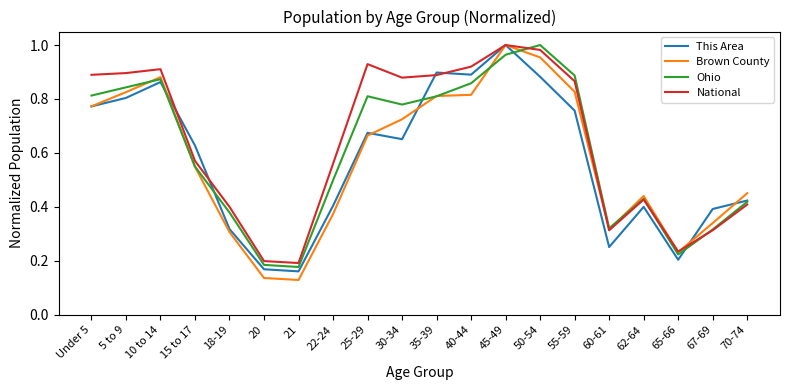

True or false: This Area has a value of 1.0 at 15 to 17.

False